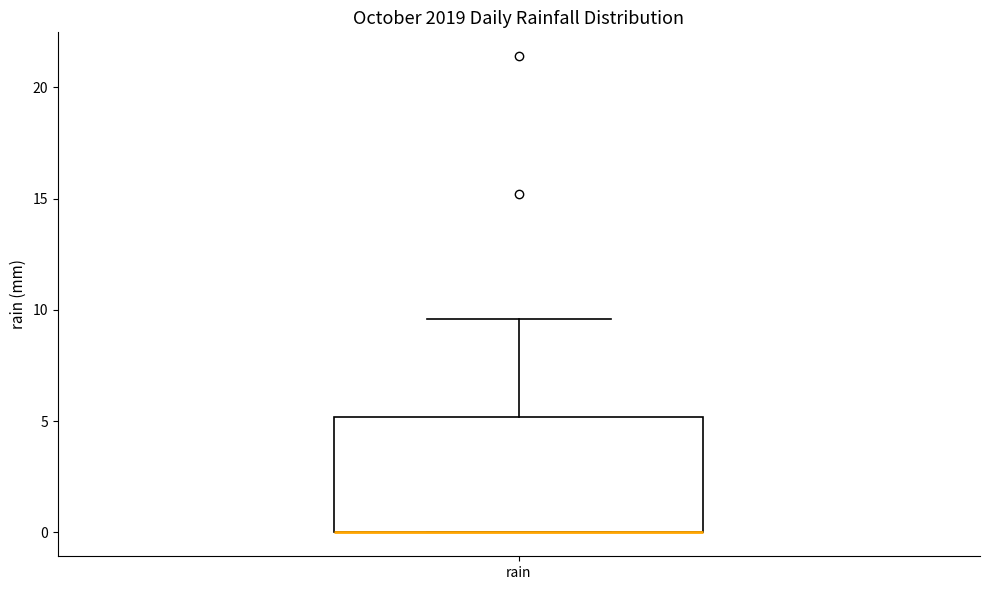

Where does the upper whisker of the box for rain end on the y-axis? The values are not printed on the chart, so give them approximately, as read against the axis.

9.5